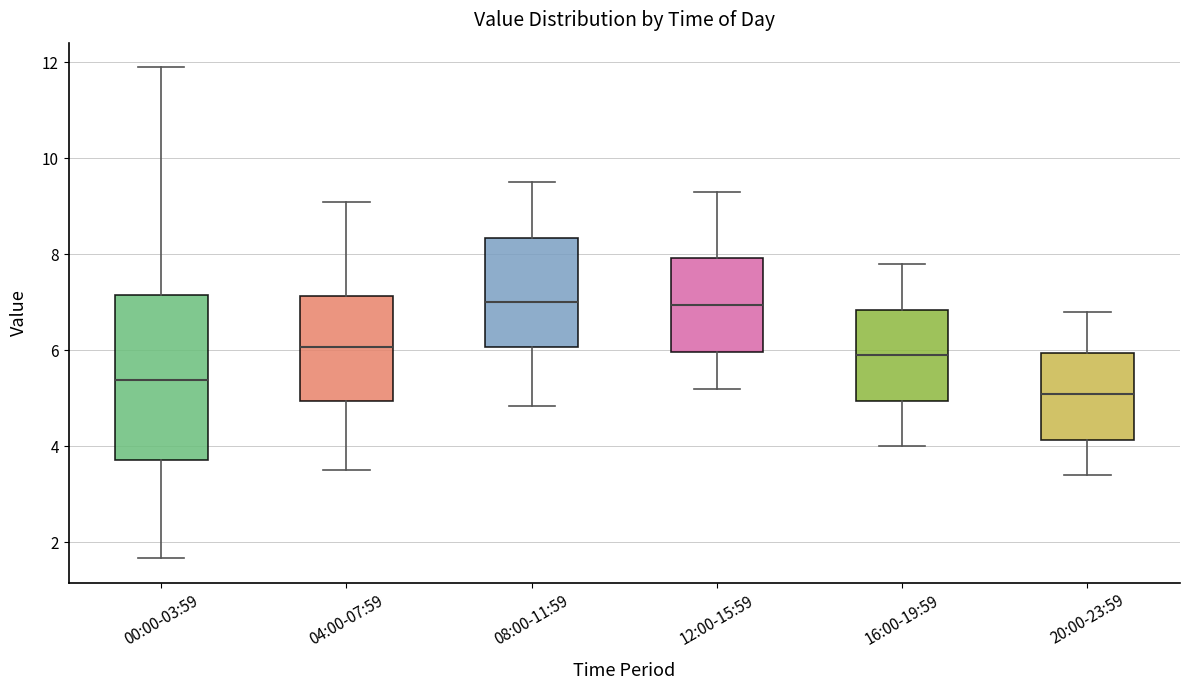

Reading left to right, read every box against the y-axis: the position of its median line, the range the box covers, and the ends of its whiskers. The values are not printed on the chart, so give them approximately, as read against the axis.

00:00-03:59: median 5.4, box 3.8 to 7.2, whiskers 1.6 to 12.0
04:00-07:59: median 6.0, box 5.0 to 7.2, whiskers 3.6 to 9.2
08:00-11:59: median 7.0, box 6.0 to 8.4, whiskers 4.8 to 9.6
12:00-15:59: median 7.0, box 6.0 to 8.0, whiskers 5.2 to 9.4
16:00-19:59: median 6.0, box 5.0 to 6.8, whiskers 4.0 to 7.8
20:00-23:59: median 5.2, box 4.2 to 6.0, whiskers 3.4 to 6.8